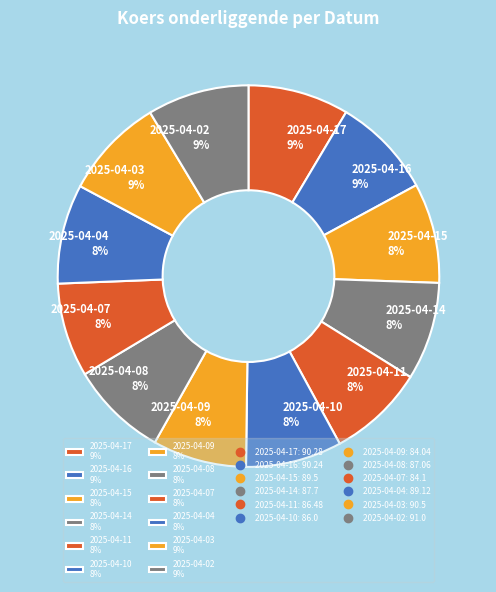

To the nearest percent, what portion does 2025-04-04 8% represent?

8%